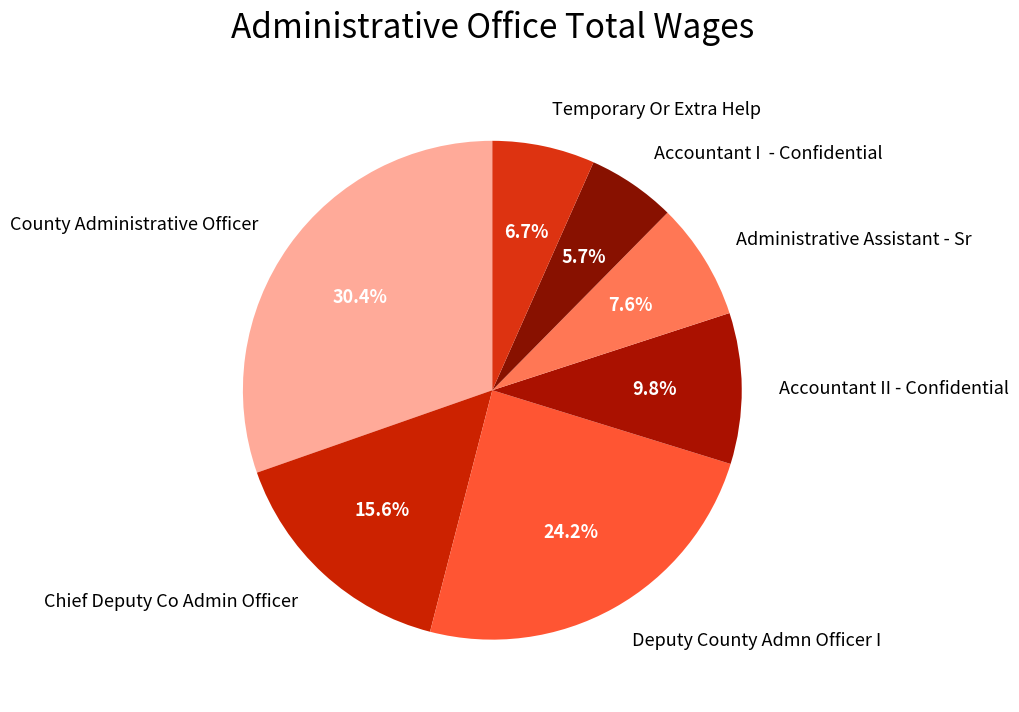

Which slice is the smallest?

Accountant I - Confidential